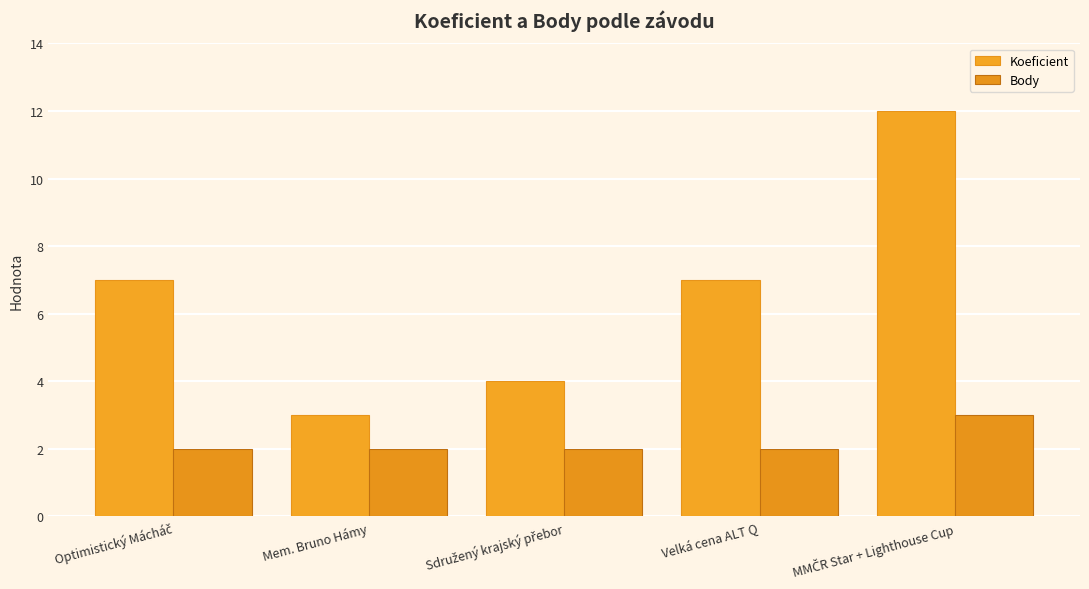

Reading left to right, list all the values displayed in this chart.

Koeficient: 7	3	4	7	12
Body: 2	2	2	2	3